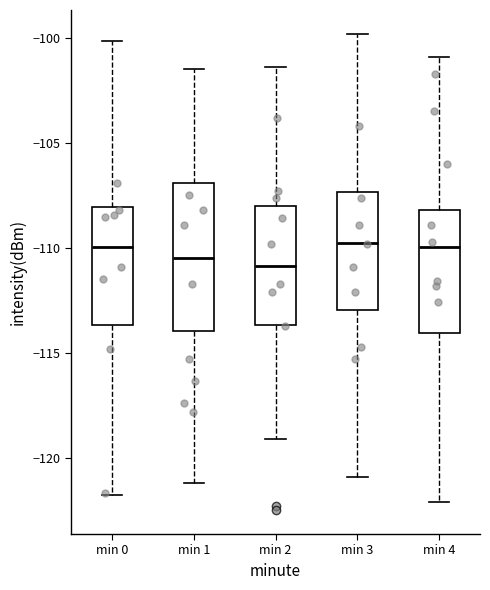

Reading left to right, transcribe this box plot: for each box, give where its median line is, the range the box spans, and where its two whiskers end, as read against the y-axis. The values are not printed on the chart, so give them approximately, as read against the axis.

min 0: median -110.0, box -113.5 to -108.0, whiskers -122.0 to -100.0
min 1: median -110.5, box -114.0 to -107.0, whiskers -121.0 to -101.5
min 2: median -111.0, box -113.5 to -108.0, whiskers -119.0 to -101.5
min 3: median -109.5, box -113.0 to -107.5, whiskers -121.0 to -100.0
min 4: median -110.0, box -114.0 to -108.0, whiskers -122.0 to -101.0